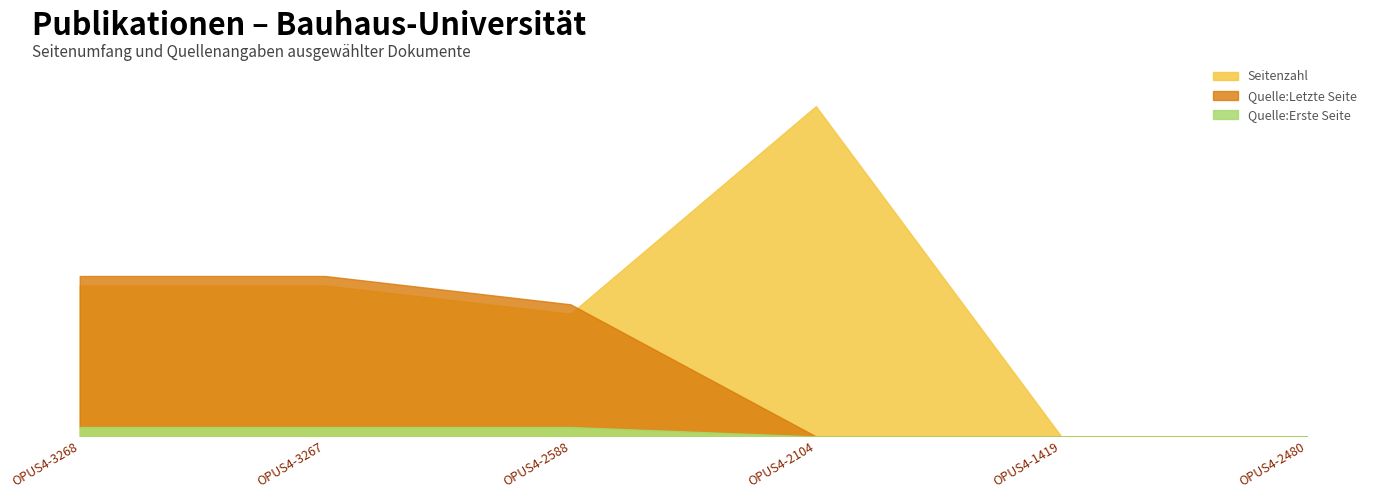

Which series has the largest total across all categories?

Quelle:Letzte Seite